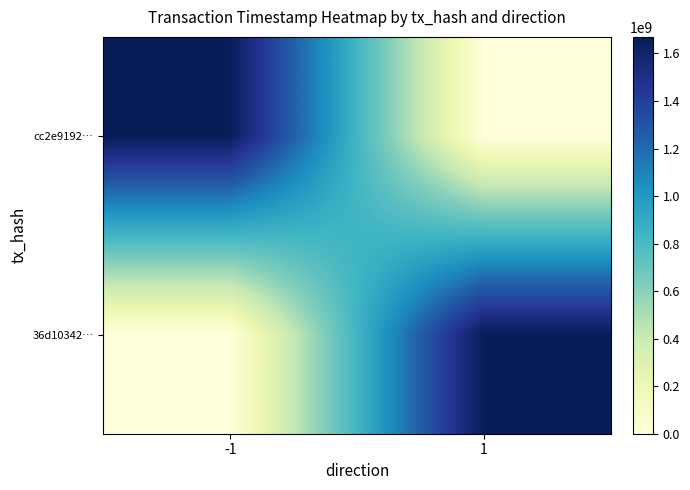

At which category does the chart reach its minimum across all series?

1